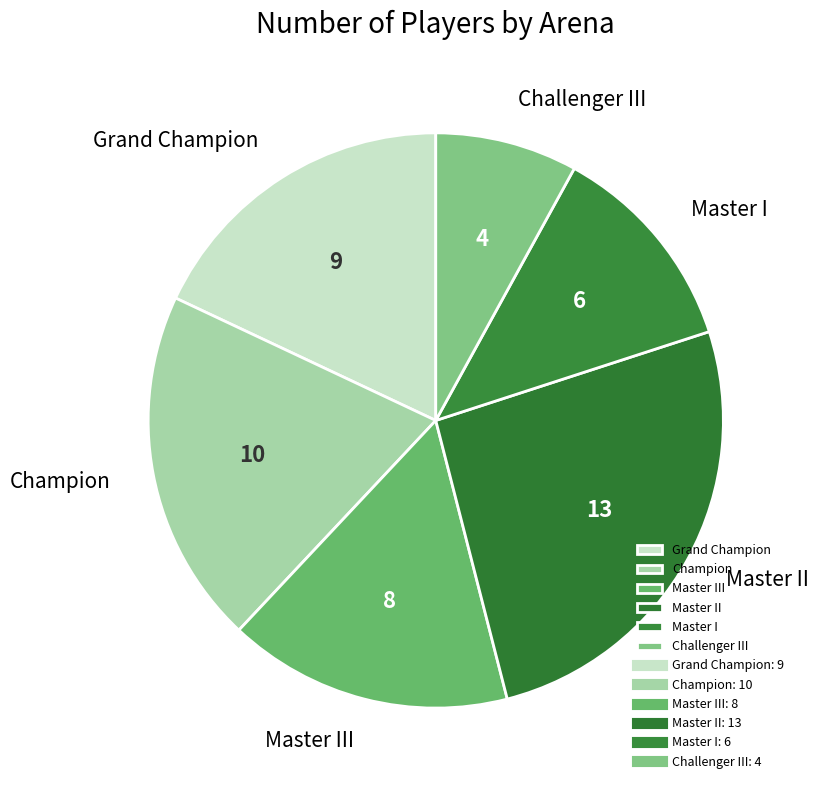

Does Grand Champion account for over 50% of the chart?

No